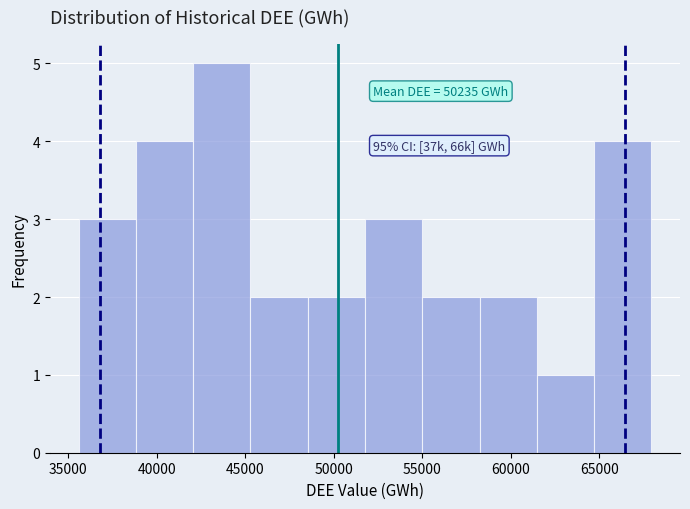

Over which range of the x-axis is the bar tallest?

42000 to 45500